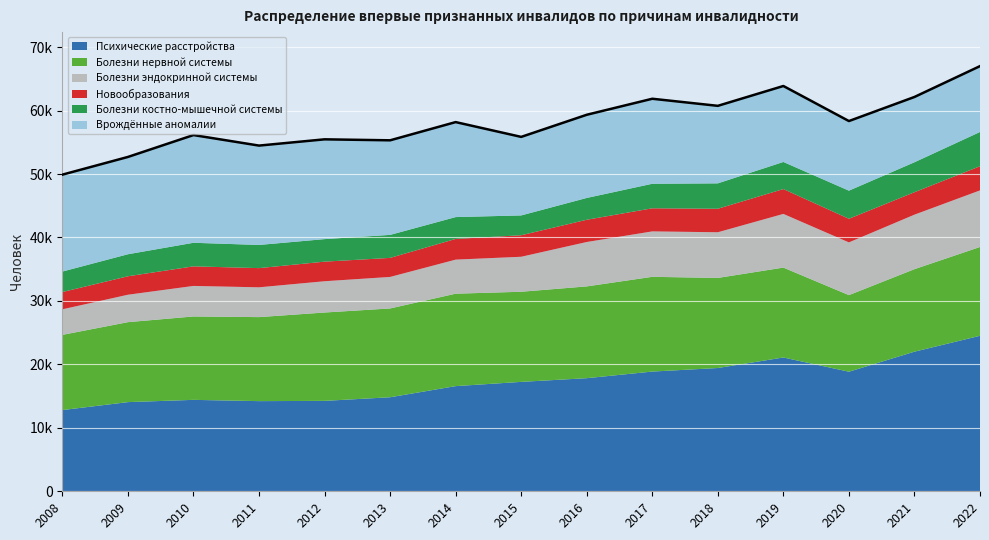

Reading left to right, transcribe all the data shown in this chart.

Психические расстройства: 2008=12800	2009=14053	2010=14409	2011=14208	2012=14249	2013=14819	2014=16575	2015=17243	2016=17825	2017=18867	2018=19428	2019=21086	2020=18844	2021=22003	2022=24506
Болезни нервной системы: 2008=11853	2009=12601	2010=13143	2011=13241	2012=13925	2013=13995	2014=14566	2015=14203	2016=14465	2017=14932	2018=14197	2019=14167	2020=12071	2021=13002	2022=13996
Болезни эндокринной системы: 2008=4028	2009=4323	2010=4813	2011=4697	2012=4930	2013=4968	2014=5368	2015=5515	2016=6997	2017=7160	2018=7198	2019=8461	2020=8312	2021=8592	2022=8919
Новообразования: 2008=2720	2009=2911	2010=3084	2011=3024	2012=3087	2013=3001	2014=3263	2015=3390	2016=3505	2017=3639	2018=3703	2019=3916	2020=3718	2021=3536	2022=3805
Болезни костно-мышечной системы: 2008=3229	2009=3470	2010=3716	2011=3652	2012=3551	2013=3624	2014=3442	2015=3125	2016=3437	2017=3866	2018=4003	2019=4271	2020=4433	2021=4721	2022=5400
Врождённые аномалии: 2008=15271	2009=15333	2010=16974	2011=15658	2012=15725	2013=14905	2014=14969	2015=12375	2016=13108	2017=13398	2018=12216	2019=11971	2020=10969	2021=10289	2022=10378